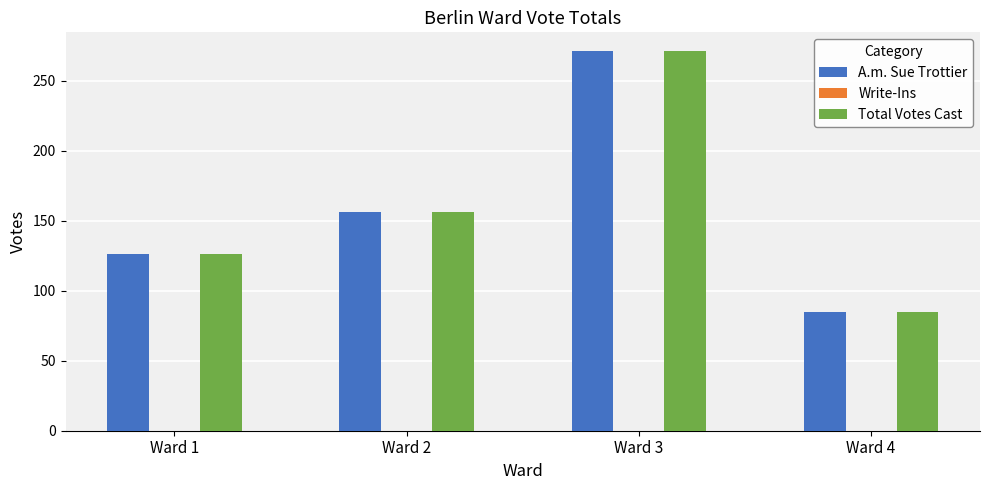

How many Total Votes Cast values are between 126 and 271?

3